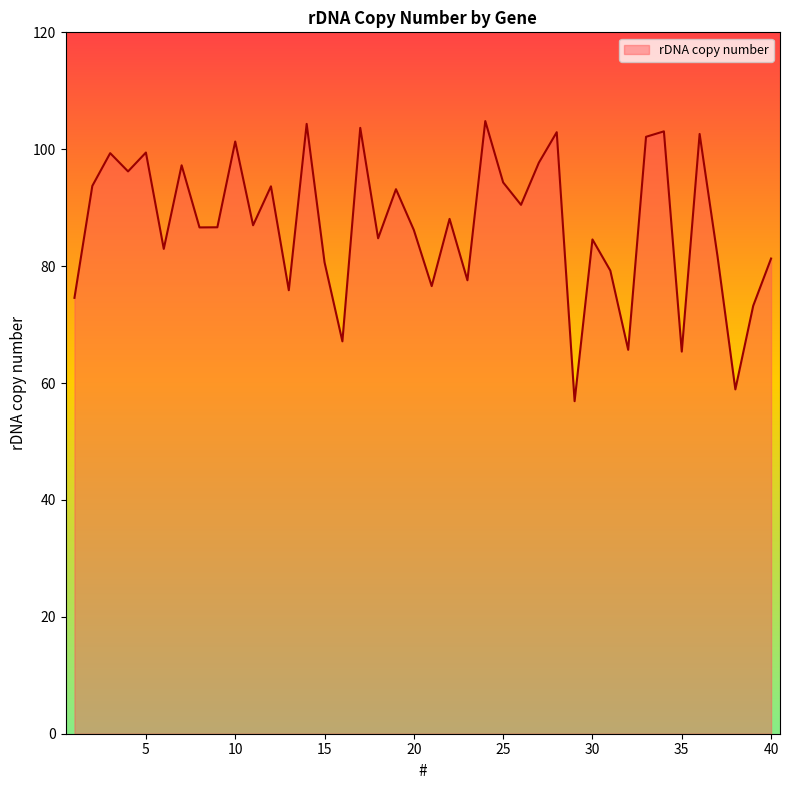

What is the average value?

87.0